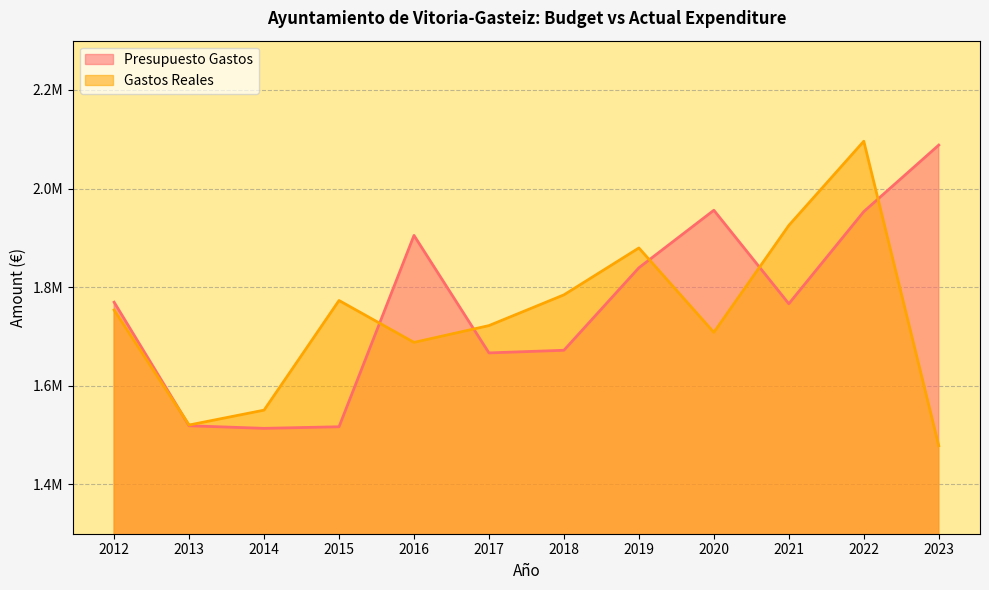

What is the sum of all Presupuesto Gastos values?

21166275.2